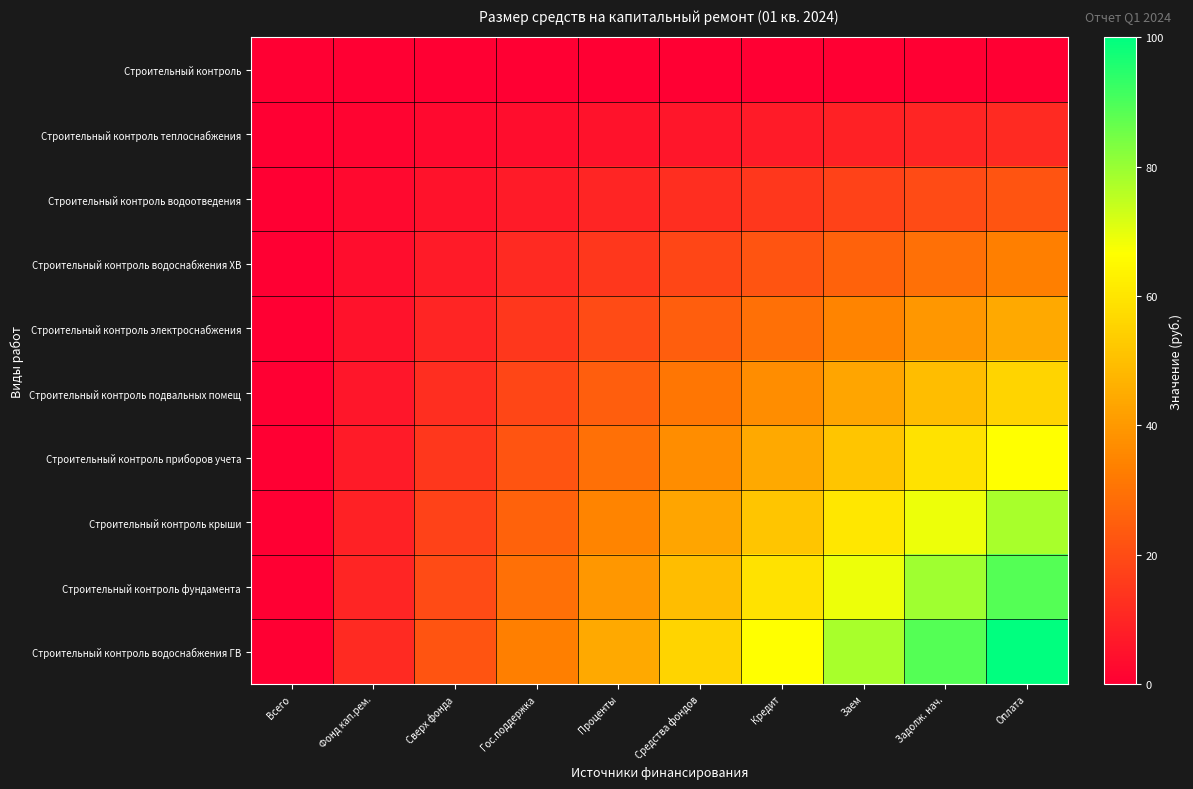

Reading left to right, what are all the values shown in this chart?

Строительный контроль: Всего=0.0	Фонд кап.рем.=0.0	Сверх фонда=0.0	Гос.поддержка=0.0	Проценты=0.0	Средства фондов=0.0	Кредит=0.0	Заем=0.0	Задолж. нач.=0.0	Оплата=0.0
Строительный контроль теплоснабжения: Всего=0.0	Фонд кап.рем.=1.2	Сверх фонда=2.5	Гос.поддержка=3.7	Проценты=4.9	Средства фондов=6.2	Кредит=7.4	Заем=8.6	Задолж. нач.=9.9	Оплата=11.1
Строительный контроль водоотведения: Всего=0.0	Фонд кап.рем.=2.5	Сверх фонда=4.9	Гос.поддержка=7.4	Проценты=9.9	Средства фондов=12.3	Кредит=14.8	Заем=17.3	Задолж. нач.=19.8	Оплата=22.2
Строительный контроль водоснабжения ХВ: Всего=0.0	Фонд кап.рем.=3.7	Сверх фонда=7.4	Гос.поддержка=11.1	Проценты=14.8	Средства фондов=18.5	Кредит=22.2	Заем=25.9	Задолж. нач.=29.6	Оплата=33.3
Строительный контроль электроснабжения: Всего=0.0	Фонд кап.рем.=4.9	Сверх фонда=9.9	Гос.поддержка=14.8	Проценты=19.8	Средства фондов=24.7	Кредит=29.6	Заем=34.6	Задолж. нач.=39.5	Оплата=44.4
Строительный контроль подвальных помещ: Всего=0.0	Фонд кап.рем.=6.2	Сверх фонда=12.3	Гос.поддержка=18.5	Проценты=24.7	Средства фондов=30.9	Кредит=37.0	Заем=43.2	Задолж. нач.=49.4	Оплата=55.6
Строительный контроль приборов учета: Всего=0.0	Фонд кап.рем.=7.4	Сверх фонда=14.8	Гос.поддержка=22.2	Проценты=29.6	Средства фондов=37.0	Кредит=44.4	Заем=51.9	Задолж. нач.=59.3	Оплата=66.7
Строительный контроль крыши: Всего=0.0	Фонд кап.рем.=8.6	Сверх фонда=17.3	Гос.поддержка=25.9	Проценты=34.6	Средства фондов=43.2	Кредит=51.9	Заем=60.5	Задолж. нач.=69.1	Оплата=77.8
Строительный контроль фундамента: Всего=0.0	Фонд кап.рем.=9.9	Сверх фонда=19.8	Гос.поддержка=29.6	Проценты=39.5	Средства фондов=49.4	Кредит=59.3	Заем=69.1	Задолж. нач.=79.0	Оплата=88.9
Строительный контроль водоснабжения ГВ: Всего=0.0	Фонд кап.рем.=11.1	Сверх фонда=22.2	Гос.поддержка=33.3	Проценты=44.4	Средства фондов=55.6	Кредит=66.7	Заем=77.8	Задолж. нач.=88.9	Оплата=100.0